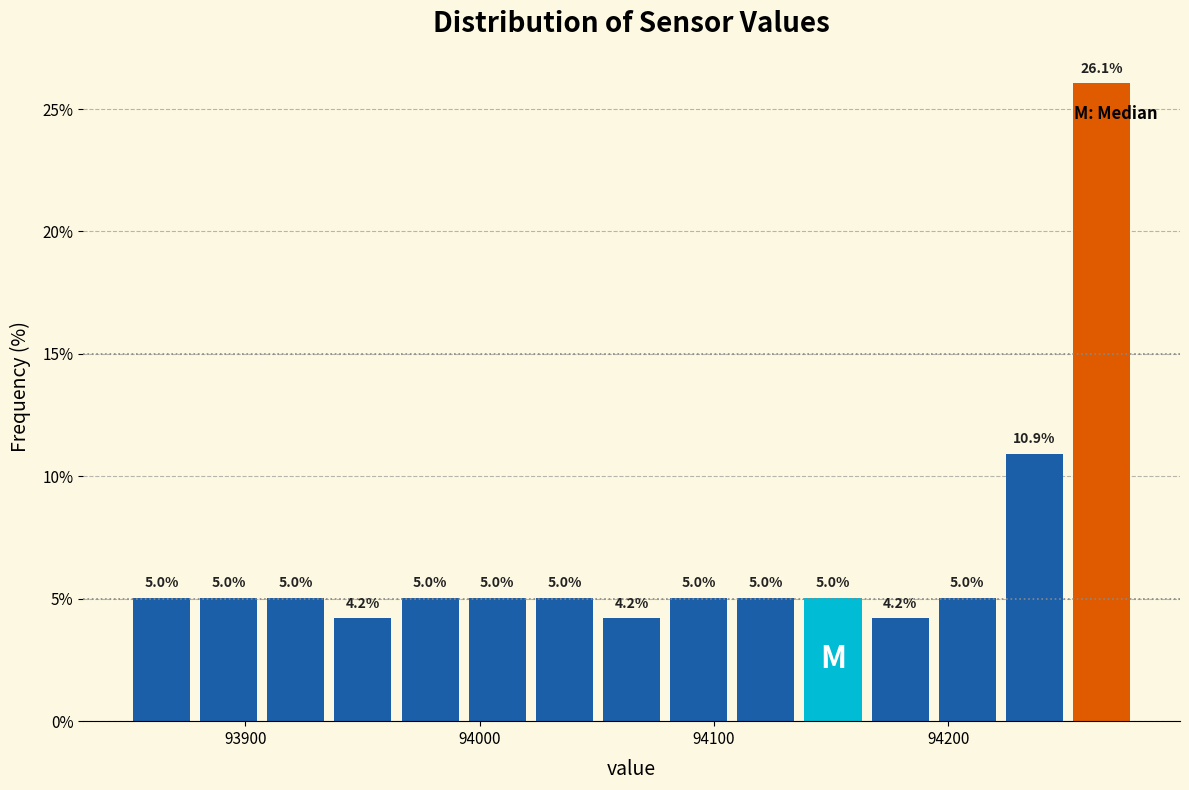

Around what value on the x-axis is the tallest bar? Give the approximate position of its centre, as read against the axis.

94270